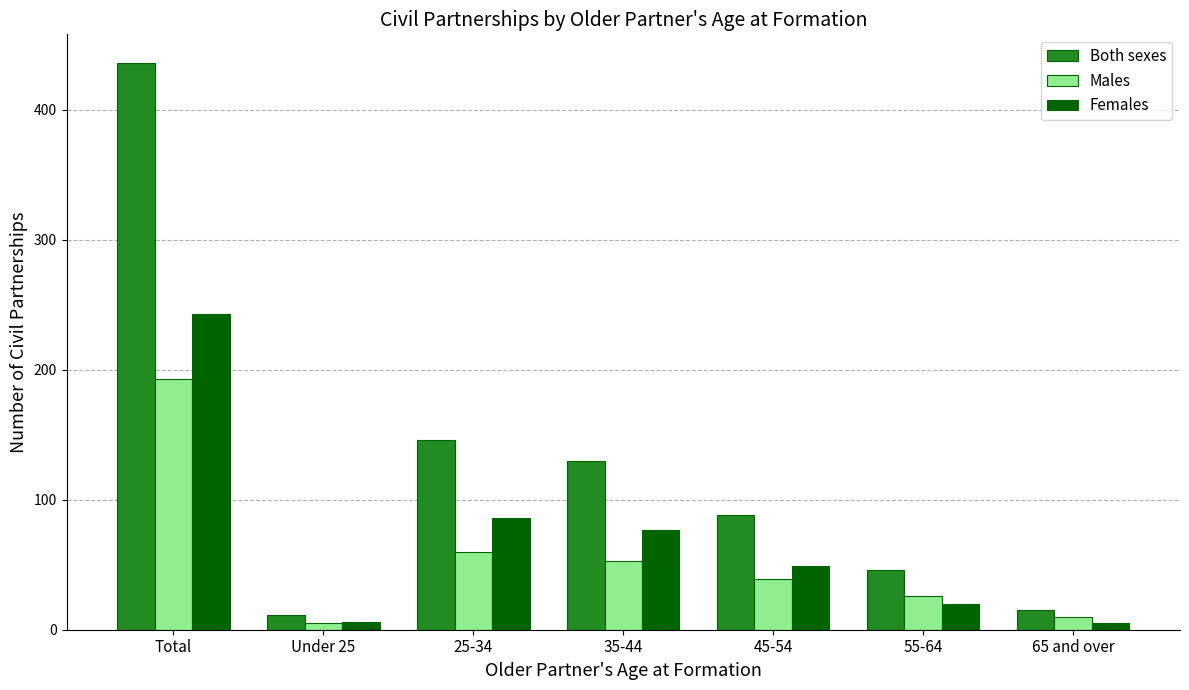

At which label does Females first exceed 49?

Total